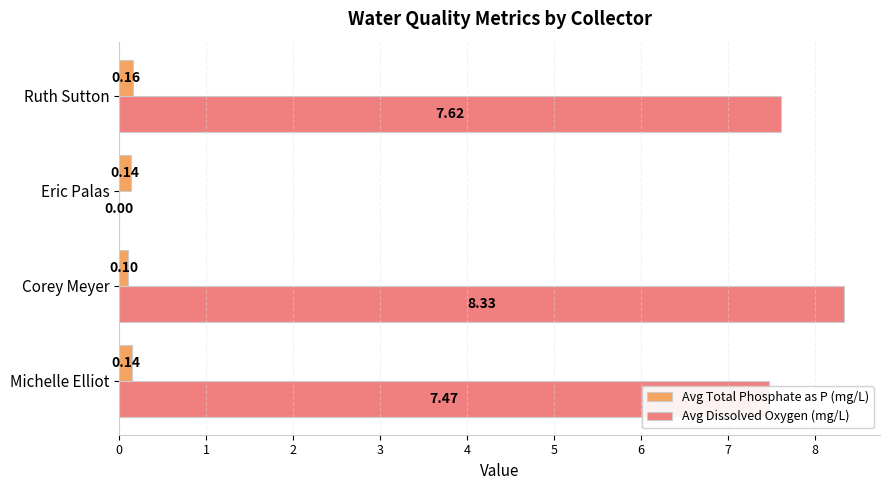

Where is Avg Dissolved Oxygen (mg/L) nearest to the value 4?

Michelle Elliot